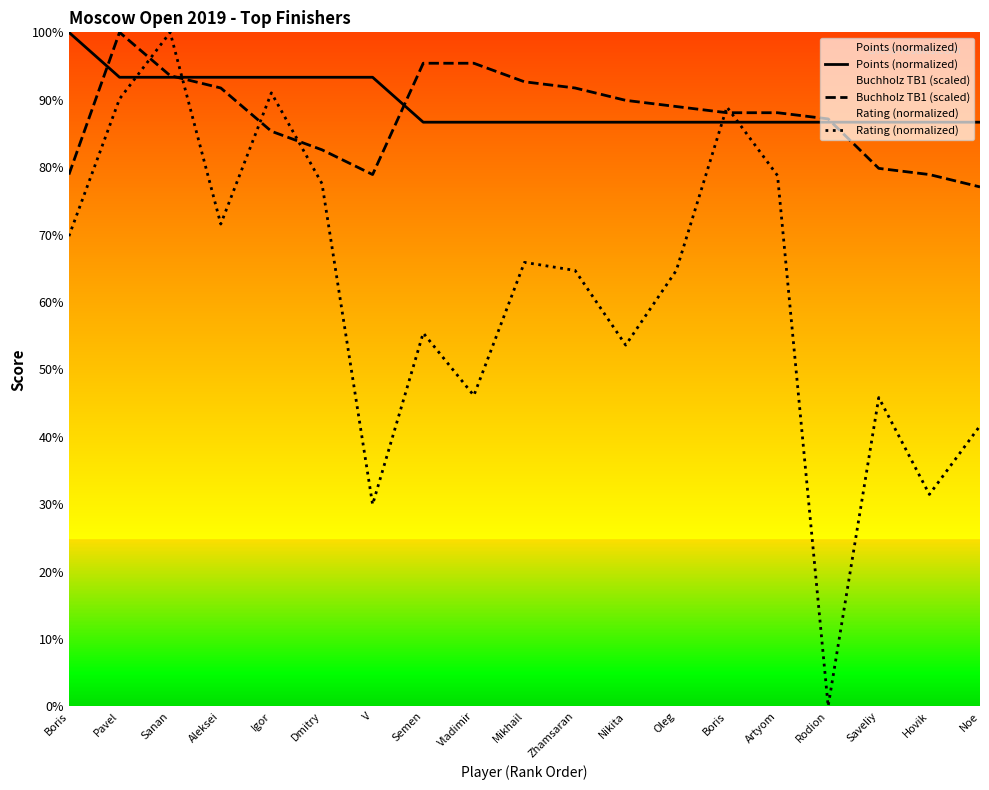

What is the sum of the Points (normalized) values at Vladimir and Nikita?

173.3